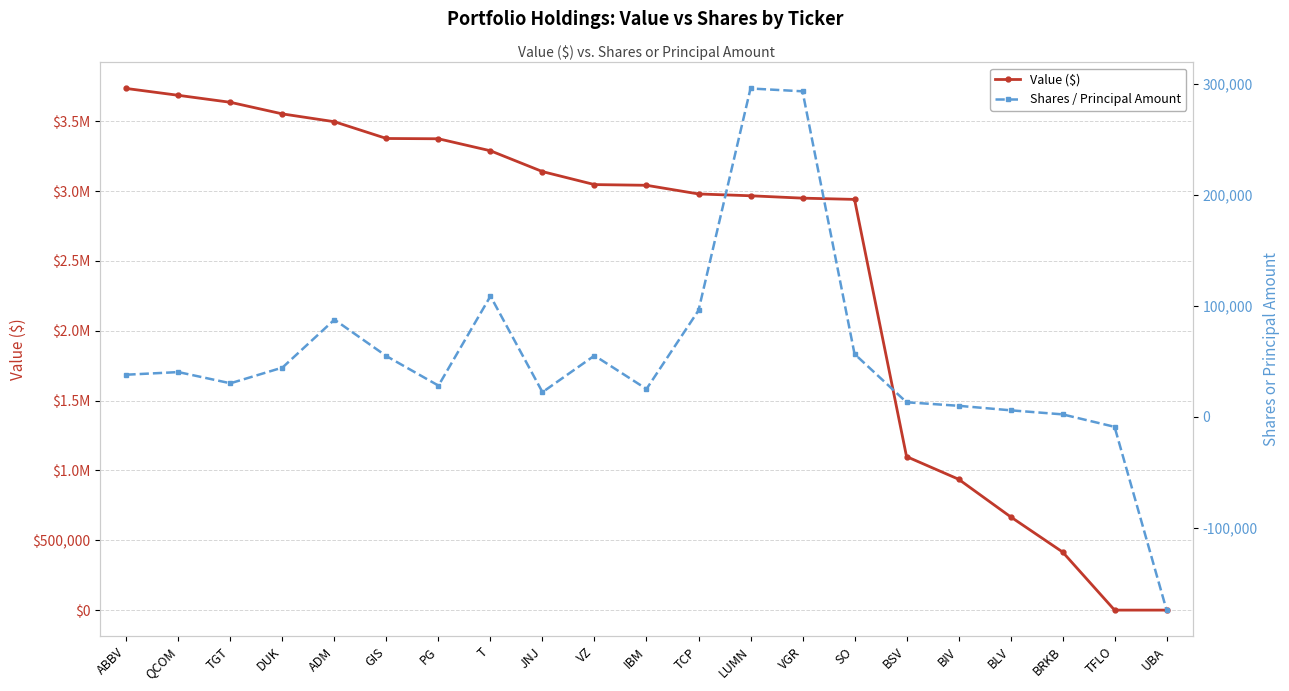

Where is Shares / Principal Amount nearest to the value 60913?

SO